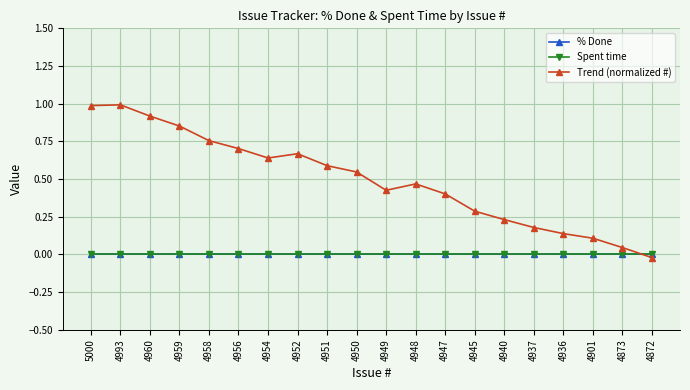

Reading left to right, transcribe all the data shown in this chart.

% Done: 0.0	0.0	0.0	0.0	0.0	0.0	0.0	0.0	0.0	0.0	0.0	0.0	0.0	0.0	0.0	0.0	0.0	0.0	0.0	0.0
Spent time: 0.0	0.0	0.0	0.0	0.0	0.0	0.0	0.0	0.0	0.0	0.0	0.0	0.0	0.0	0.0	0.0	0.0	0.0	0.0	0.0
Trend (normalized #): 1.0	1.0	0.9	0.9	0.8	0.7	0.6	0.7	0.6	0.5	0.4	0.5	0.4	0.3	0.2	0.2	0.1	0.1	0.0	-0.0